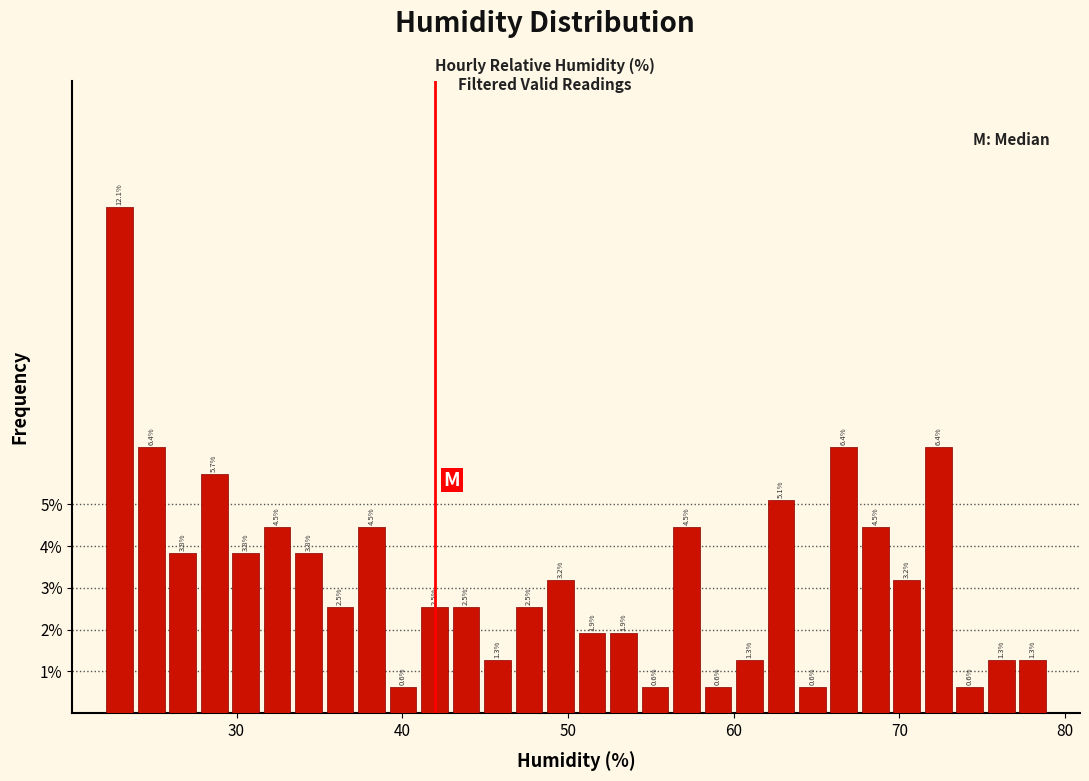

Around what value on the x-axis is the tallest bar? Give the approximate position of its centre, as read against the axis.

23